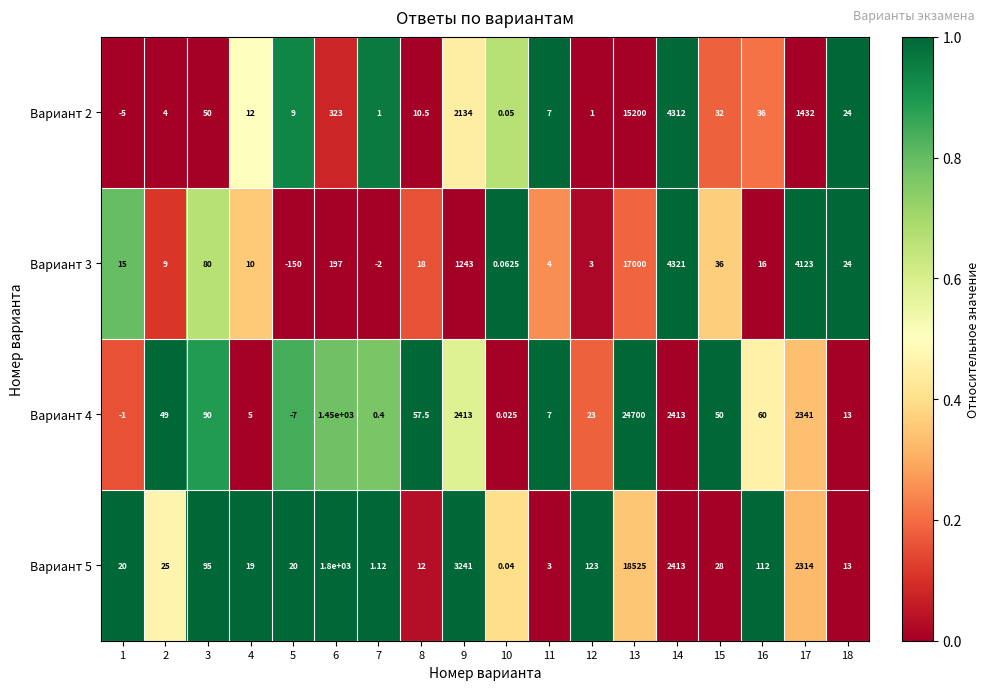

Is the value of Вариант 4 at 16 greater than the value of Вариант 2 at 13?

No